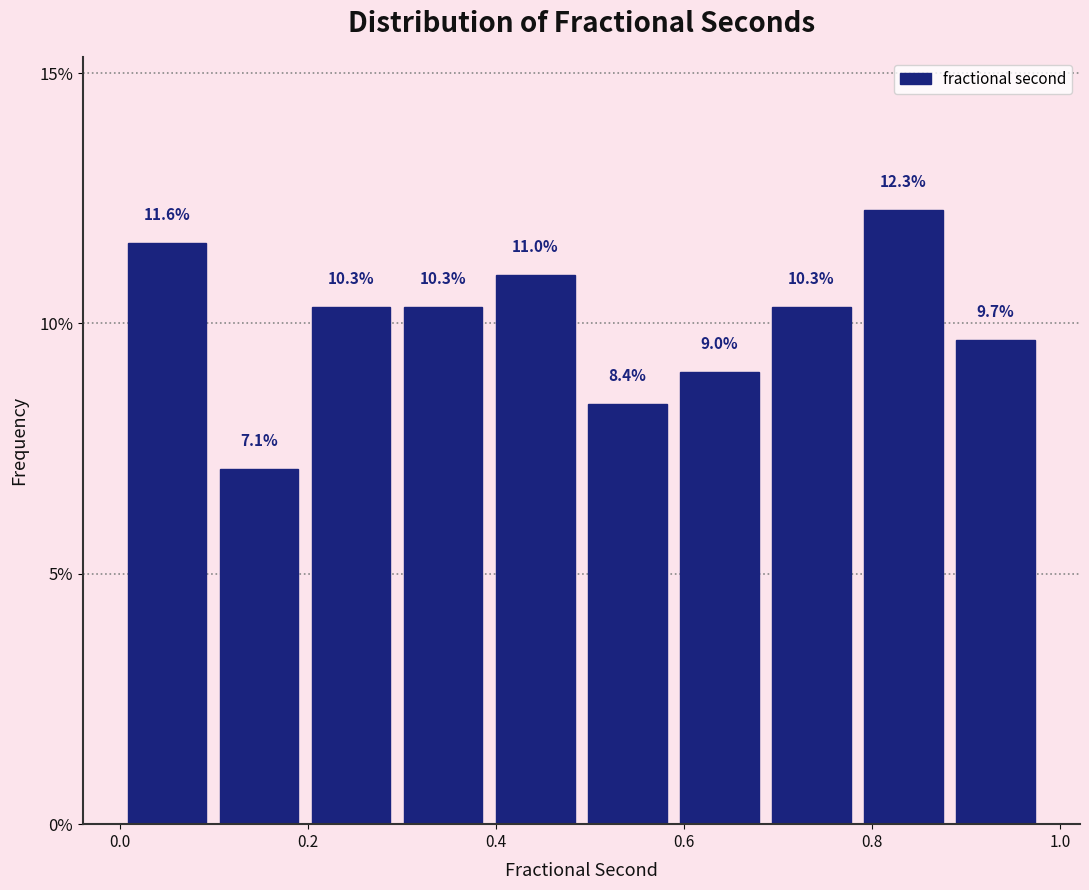

What is the height of the bar covering 0.00 to 0.10 on the x-axis? The bar edges are not printed on the chart, so give them approximately, as read against the axis.

11.6